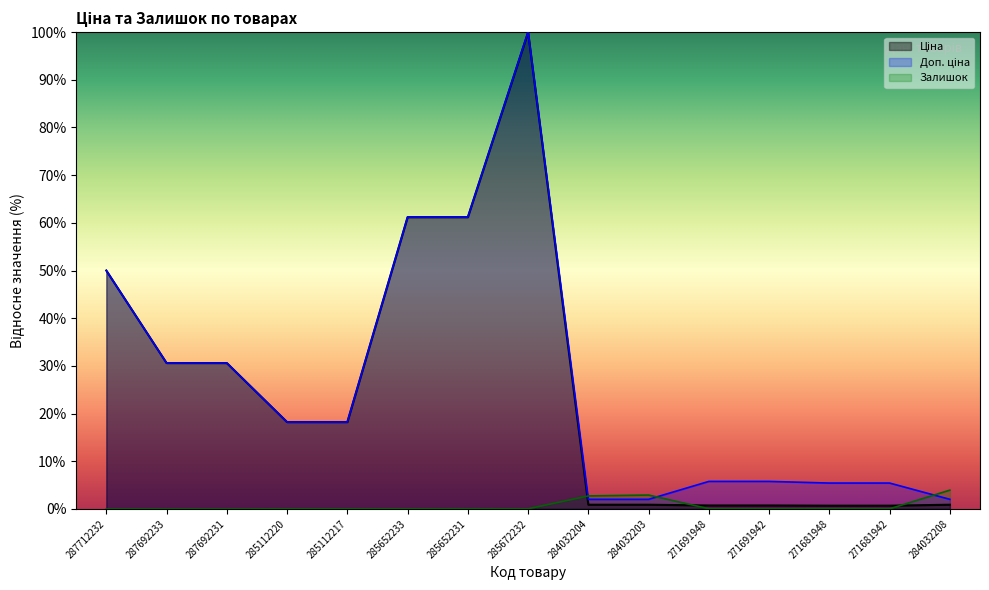

What is the difference between the highest and lowest values at 271681942?

5.4